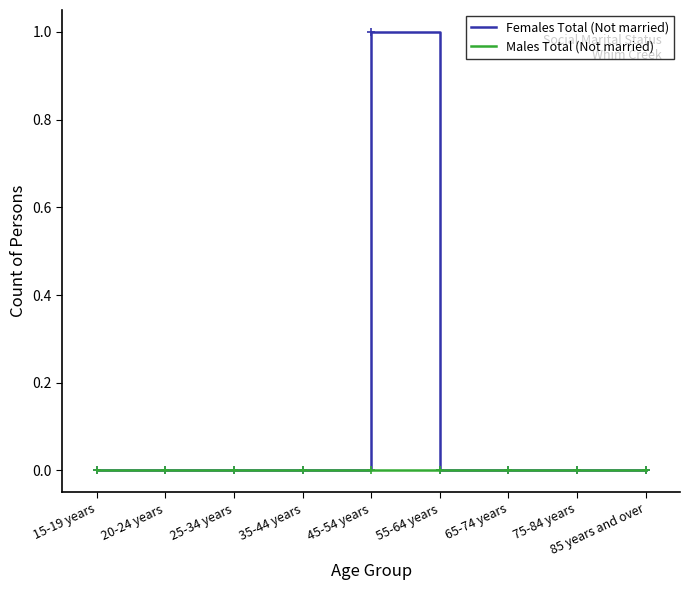

Count the number of categories in the chart.

9